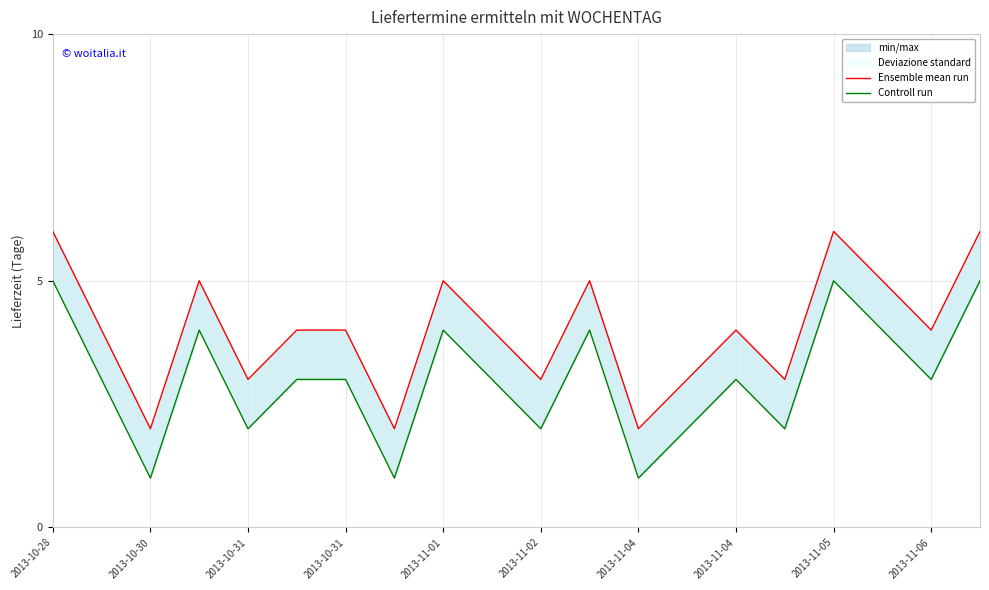

True or false: Ensemble mean run and Controll run intersect in this chart.

False